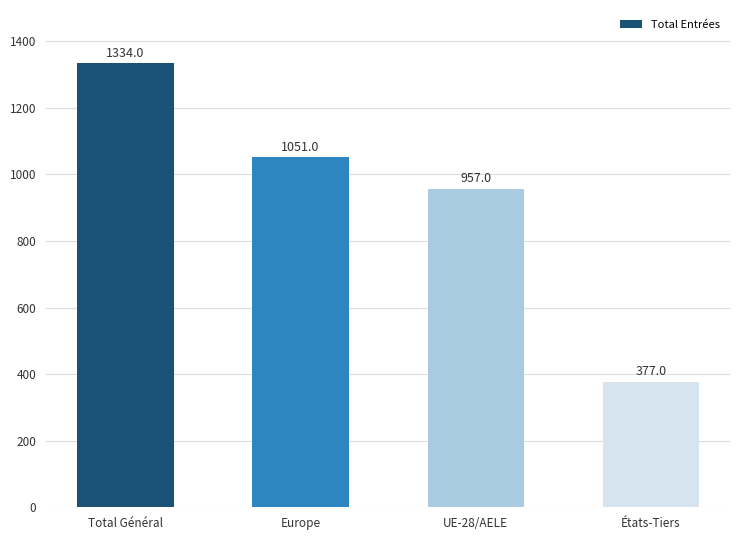

List the labels in order of value, smallest first.

États-Tiers, UE-28/AELE, Europe, Total Général